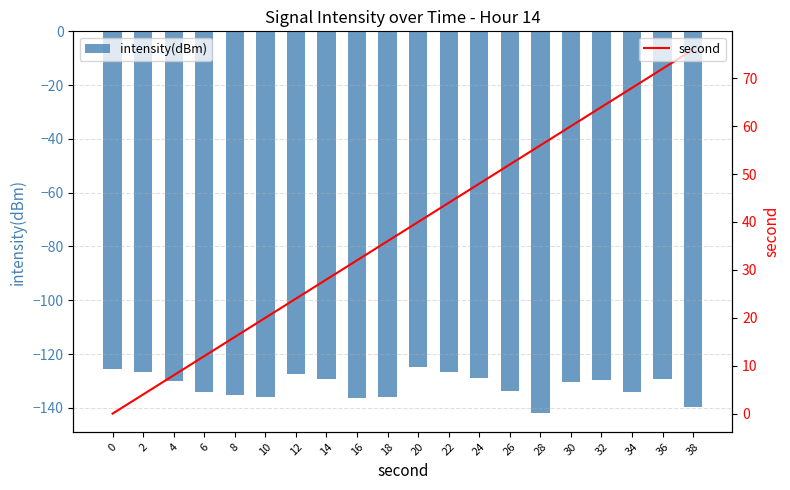

What is the value of the second bar at the 7th from the left?

24.0